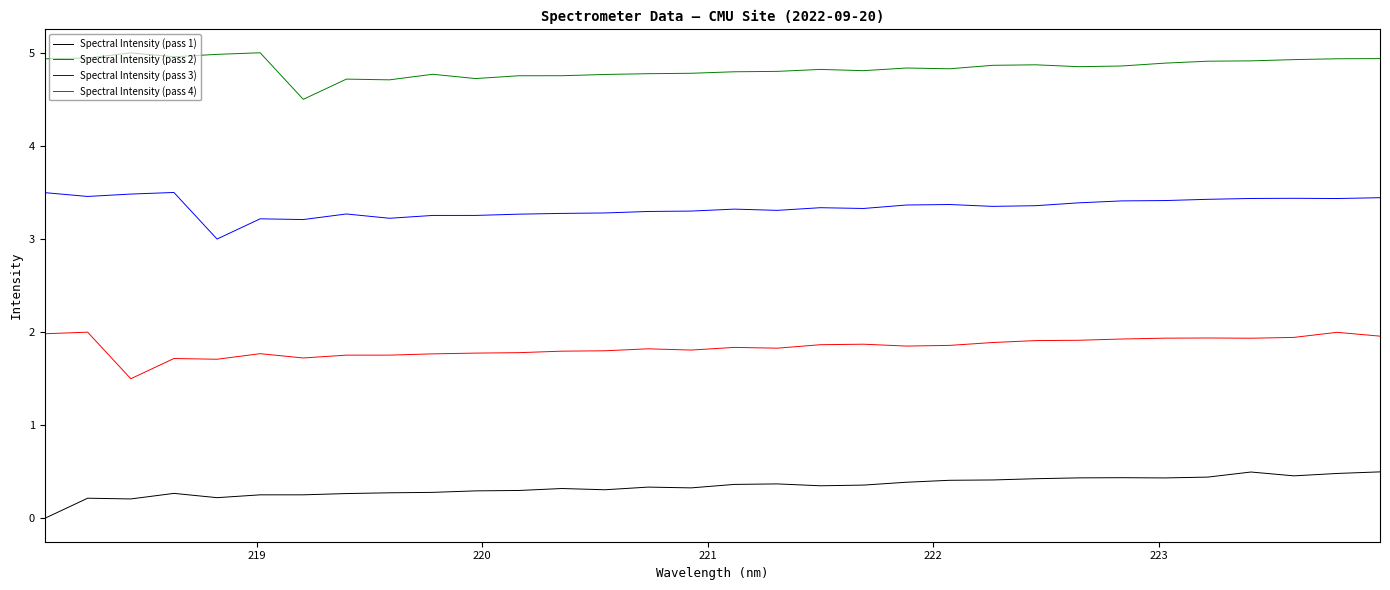

True or false: Spectral Intensity (pass 1) and Spectral Intensity (pass 2) intersect in this chart.

False